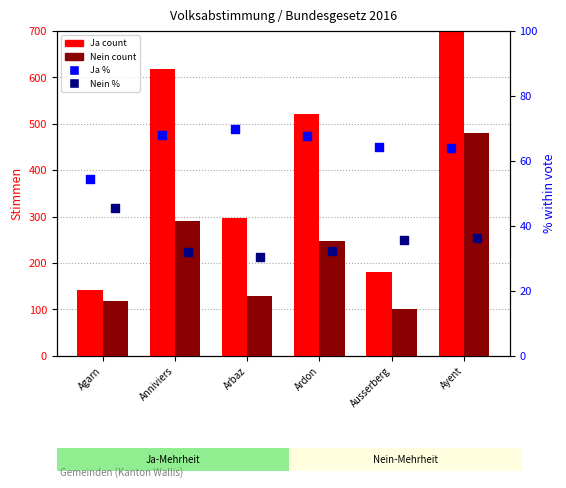

What is the total value across all series at Ayent?

1428.0